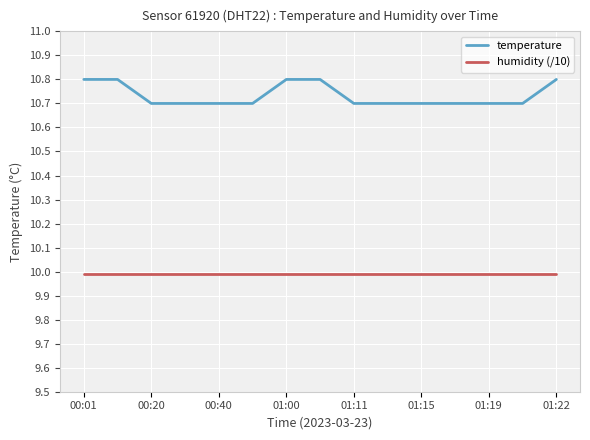

Which series has the widest spread of values?

temperature